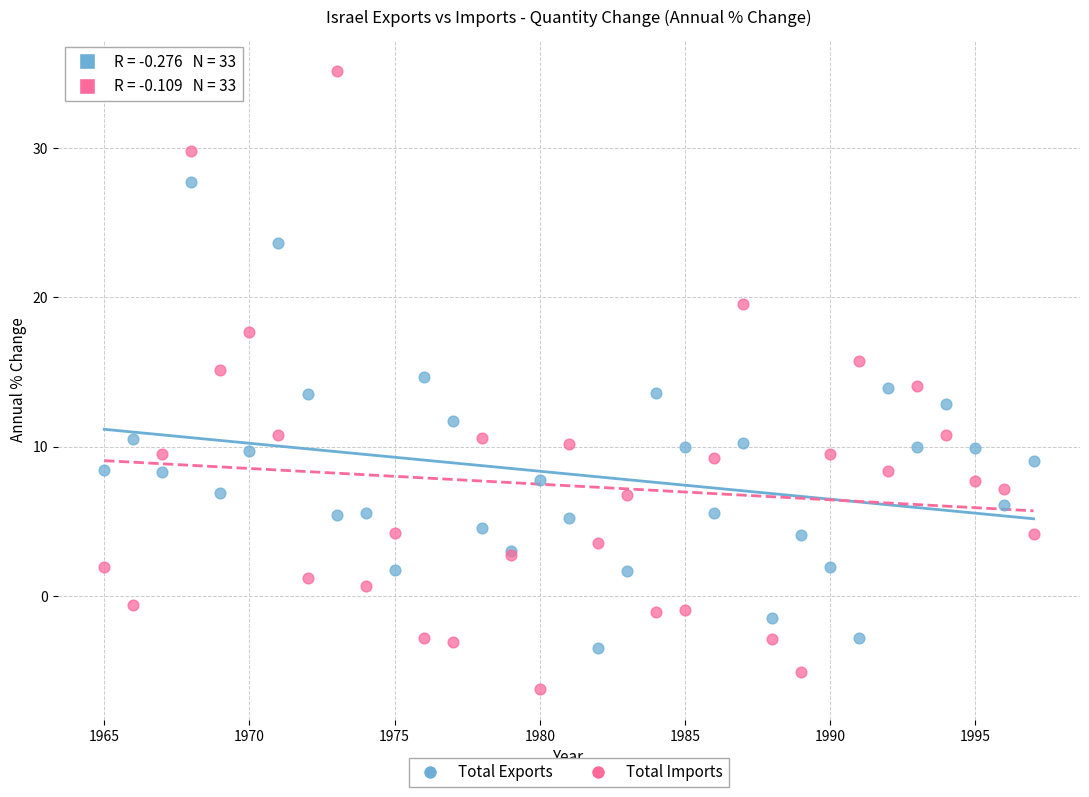

Which series contains the lowest Y value?

Total Imports